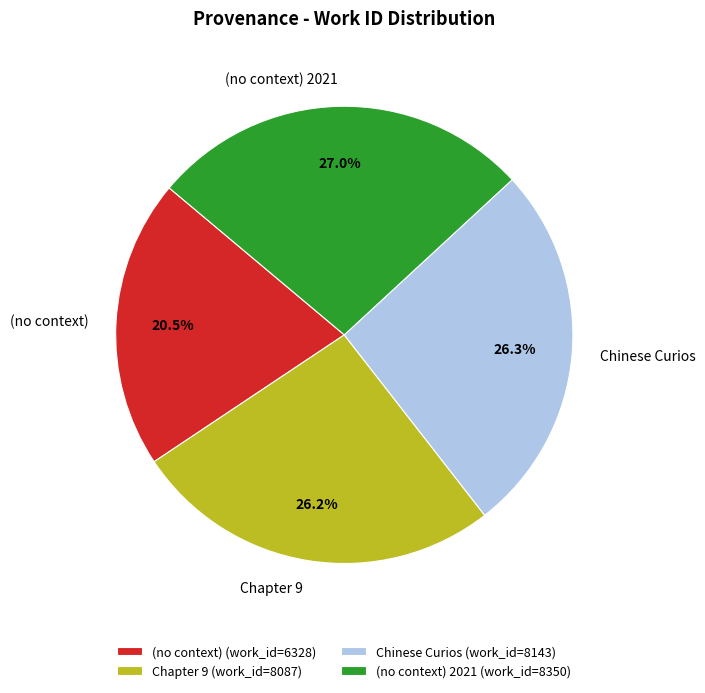

Is the sum of Chinese Curios and (no context) 2021 greater than half?

Yes